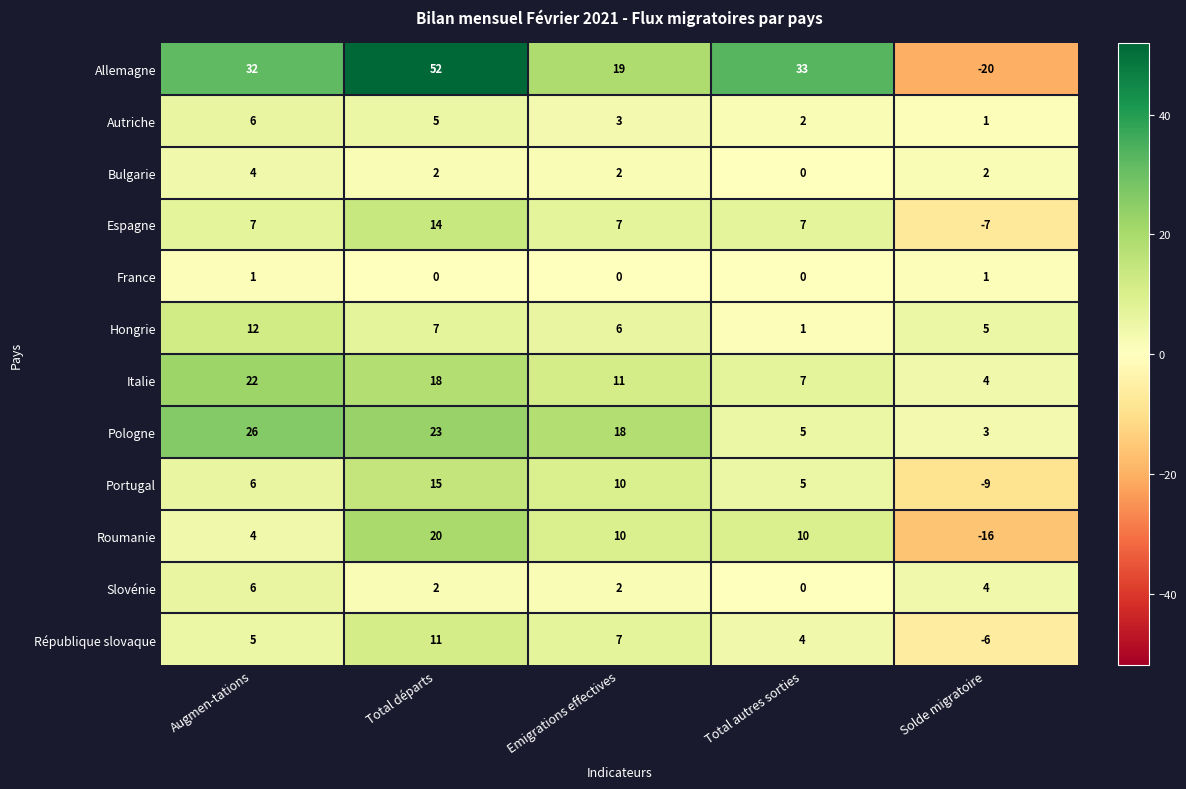

What is the difference between the maximum and minimum values in the Hongrie series?

11